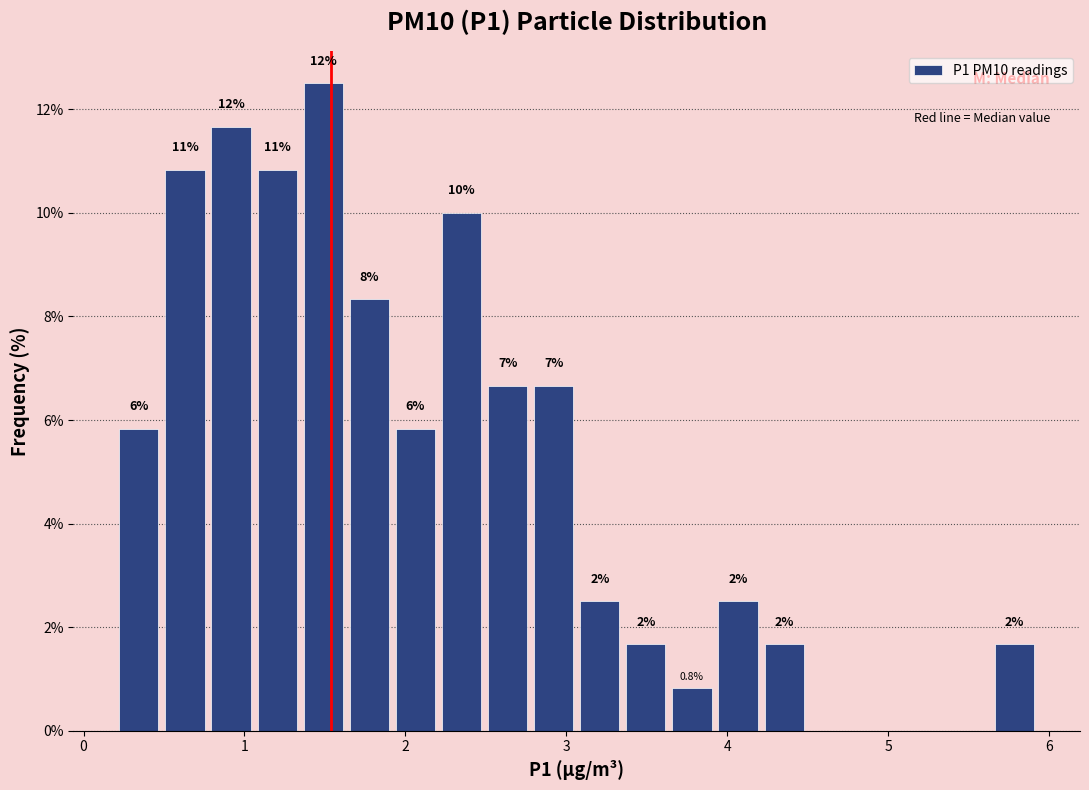

Read against the x-axis, roughly where is the centre of the tallest bar?

1.5